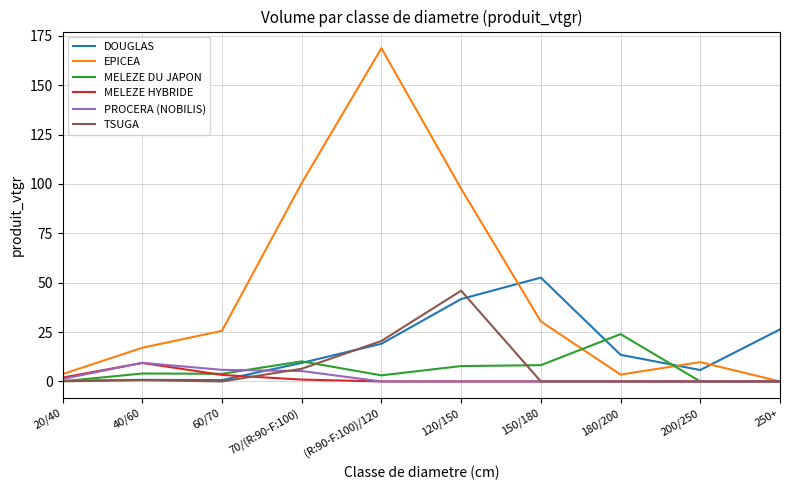

Read the EPICEA value at 200/250.

9.8